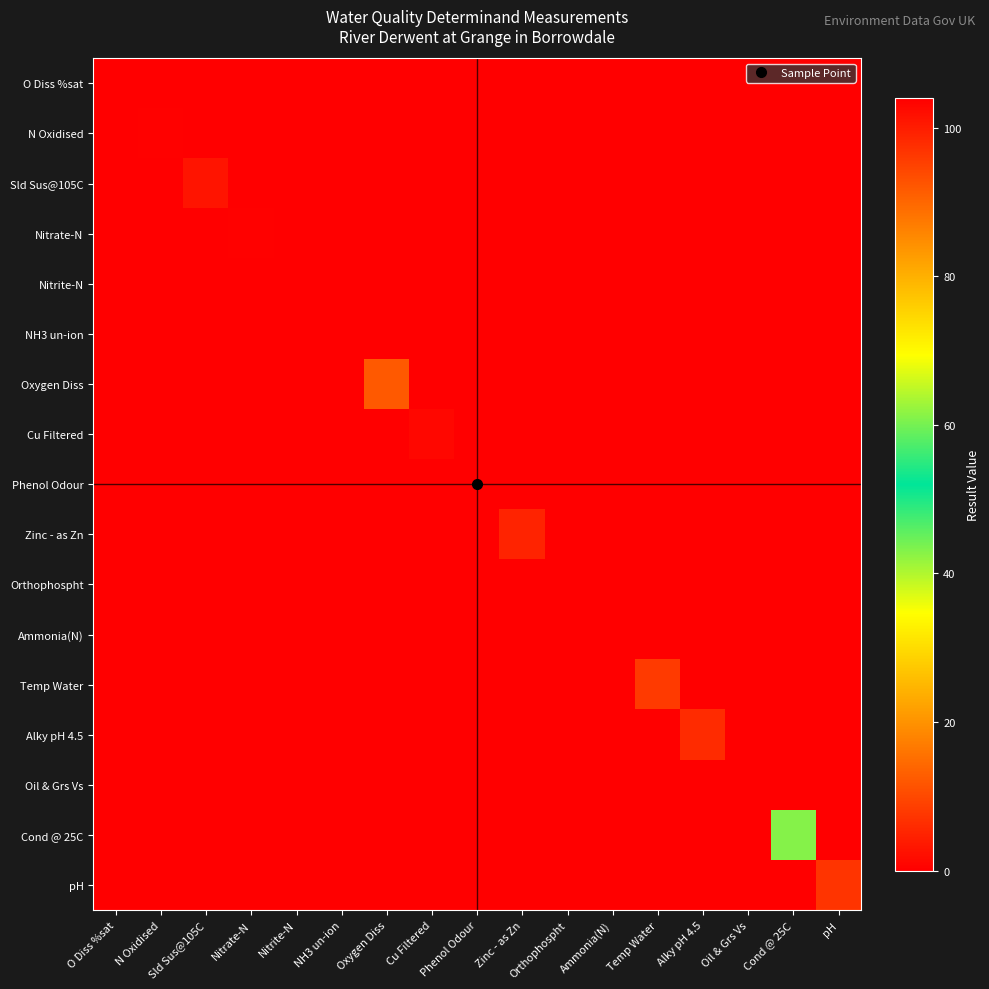

Reading left to right, what are all the values shown in this chart?

O Diss %sat: O Diss %sat=104.0	N Oxidised=0.0	Sld Sus@105C=0.0	Nitrate-N=0.0	Nitrite-N=0.0	NH3 un-ion=0.0	Oxygen Diss=0.0	Cu Filtered=0.0	Phenol Odour=0.0	Zinc - as Zn=0.0	Orthophospht=0.0	Ammonia(N)=0.0	Temp Water=0.0	Alky pH 4.5=0.0	Oil & Grs Vs=0.0	Cond @ 25C=0.0	pH=0.0
N Oxidised: O Diss %sat=0.0	N Oxidised=0.4	Sld Sus@105C=0.0	Nitrate-N=0.0	Nitrite-N=0.0	NH3 un-ion=0.0	Oxygen Diss=0.0	Cu Filtered=0.0	Phenol Odour=0.0	Zinc - as Zn=0.0	Orthophospht=0.0	Ammonia(N)=0.0	Temp Water=0.0	Alky pH 4.5=0.0	Oil & Grs Vs=0.0	Cond @ 25C=0.0	pH=0.0
Sld Sus@105C: O Diss %sat=0.0	N Oxidised=0.0	Sld Sus@105C=3.0	Nitrate-N=0.0	Nitrite-N=0.0	NH3 un-ion=0.0	Oxygen Diss=0.0	Cu Filtered=0.0	Phenol Odour=0.0	Zinc - as Zn=0.0	Orthophospht=0.0	Ammonia(N)=0.0	Temp Water=0.0	Alky pH 4.5=0.0	Oil & Grs Vs=0.0	Cond @ 25C=0.0	pH=0.0
Nitrate-N: O Diss %sat=0.0	N Oxidised=0.0	Sld Sus@105C=0.0	Nitrate-N=0.4	Nitrite-N=0.0	NH3 un-ion=0.0	Oxygen Diss=0.0	Cu Filtered=0.0	Phenol Odour=0.0	Zinc - as Zn=0.0	Orthophospht=0.0	Ammonia(N)=0.0	Temp Water=0.0	Alky pH 4.5=0.0	Oil & Grs Vs=0.0	Cond @ 25C=0.0	pH=0.0
Nitrite-N: O Diss %sat=0.0	N Oxidised=0.0	Sld Sus@105C=0.0	Nitrate-N=0.0	Nitrite-N=0.0	NH3 un-ion=0.0	Oxygen Diss=0.0	Cu Filtered=0.0	Phenol Odour=0.0	Zinc - as Zn=0.0	Orthophospht=0.0	Ammonia(N)=0.0	Temp Water=0.0	Alky pH 4.5=0.0	Oil & Grs Vs=0.0	Cond @ 25C=0.0	pH=0.0
NH3 un-ion: O Diss %sat=0.0	N Oxidised=0.0	Sld Sus@105C=0.0	Nitrate-N=0.0	Nitrite-N=0.0	NH3 un-ion=0.0	Oxygen Diss=0.0	Cu Filtered=0.0	Phenol Odour=0.0	Zinc - as Zn=0.0	Orthophospht=0.0	Ammonia(N)=0.0	Temp Water=0.0	Alky pH 4.5=0.0	Oil & Grs Vs=0.0	Cond @ 25C=0.0	pH=0.0
Oxygen Diss: O Diss %sat=0.0	N Oxidised=0.0	Sld Sus@105C=0.0	Nitrate-N=0.0	Nitrite-N=0.0	NH3 un-ion=0.0	Oxygen Diss=12.3	Cu Filtered=0.0	Phenol Odour=0.0	Zinc - as Zn=0.0	Orthophospht=0.0	Ammonia(N)=0.0	Temp Water=0.0	Alky pH 4.5=0.0	Oil & Grs Vs=0.0	Cond @ 25C=0.0	pH=0.0
Cu Filtered: O Diss %sat=0.0	N Oxidised=0.0	Sld Sus@105C=0.0	Nitrate-N=0.0	Nitrite-N=0.0	NH3 un-ion=0.0	Oxygen Diss=0.0	Cu Filtered=1.1	Phenol Odour=0.0	Zinc - as Zn=0.0	Orthophospht=0.0	Ammonia(N)=0.0	Temp Water=0.0	Alky pH 4.5=0.0	Oil & Grs Vs=0.0	Cond @ 25C=0.0	pH=0.0
Phenol Odour: O Diss %sat=0.0	N Oxidised=0.0	Sld Sus@105C=0.0	Nitrate-N=0.0	Nitrite-N=0.0	NH3 un-ion=0.0	Oxygen Diss=0.0	Cu Filtered=0.0	Phenol Odour=0.0	Zinc - as Zn=0.0	Orthophospht=0.0	Ammonia(N)=0.0	Temp Water=0.0	Alky pH 4.5=0.0	Oil & Grs Vs=0.0	Cond @ 25C=0.0	pH=0.0
Zinc - as Zn: O Diss %sat=0.0	N Oxidised=0.0	Sld Sus@105C=0.0	Nitrate-N=0.0	Nitrite-N=0.0	NH3 un-ion=0.0	Oxygen Diss=0.0	Cu Filtered=0.0	Phenol Odour=0.0	Zinc - as Zn=5.0	Orthophospht=0.0	Ammonia(N)=0.0	Temp Water=0.0	Alky pH 4.5=0.0	Oil & Grs Vs=0.0	Cond @ 25C=0.0	pH=0.0
Orthophospht: O Diss %sat=0.0	N Oxidised=0.0	Sld Sus@105C=0.0	Nitrate-N=0.0	Nitrite-N=0.0	NH3 un-ion=0.0	Oxygen Diss=0.0	Cu Filtered=0.0	Phenol Odour=0.0	Zinc - as Zn=0.0	Orthophospht=0.0	Ammonia(N)=0.0	Temp Water=0.0	Alky pH 4.5=0.0	Oil & Grs Vs=0.0	Cond @ 25C=0.0	pH=0.0
Ammonia(N): O Diss %sat=0.0	N Oxidised=0.0	Sld Sus@105C=0.0	Nitrate-N=0.0	Nitrite-N=0.0	NH3 un-ion=0.0	Oxygen Diss=0.0	Cu Filtered=0.0	Phenol Odour=0.0	Zinc - as Zn=0.0	Orthophospht=0.0	Ammonia(N)=0.0	Temp Water=0.0	Alky pH 4.5=0.0	Oil & Grs Vs=0.0	Cond @ 25C=0.0	pH=0.0
Temp Water: O Diss %sat=0.0	N Oxidised=0.0	Sld Sus@105C=0.0	Nitrate-N=0.0	Nitrite-N=0.0	NH3 un-ion=0.0	Oxygen Diss=0.0	Cu Filtered=0.0	Phenol Odour=0.0	Zinc - as Zn=0.0	Orthophospht=0.0	Ammonia(N)=0.0	Temp Water=8.1	Alky pH 4.5=0.0	Oil & Grs Vs=0.0	Cond @ 25C=0.0	pH=0.0
Alky pH 4.5: O Diss %sat=0.0	N Oxidised=0.0	Sld Sus@105C=0.0	Nitrate-N=0.0	Nitrite-N=0.0	NH3 un-ion=0.0	Oxygen Diss=0.0	Cu Filtered=0.0	Phenol Odour=0.0	Zinc - as Zn=0.0	Orthophospht=0.0	Ammonia(N)=0.0	Temp Water=0.0	Alky pH 4.5=6.0	Oil & Grs Vs=0.0	Cond @ 25C=0.0	pH=0.0
Oil & Grs Vs: O Diss %sat=0.0	N Oxidised=0.0	Sld Sus@105C=0.0	Nitrate-N=0.0	Nitrite-N=0.0	NH3 un-ion=0.0	Oxygen Diss=0.0	Cu Filtered=0.0	Phenol Odour=0.0	Zinc - as Zn=0.0	Orthophospht=0.0	Ammonia(N)=0.0	Temp Water=0.0	Alky pH 4.5=0.0	Oil & Grs Vs=0.0	Cond @ 25C=0.0	pH=0.0
Cond @ 25C: O Diss %sat=0.0	N Oxidised=0.0	Sld Sus@105C=0.0	Nitrate-N=0.0	Nitrite-N=0.0	NH3 un-ion=0.0	Oxygen Diss=0.0	Cu Filtered=0.0	Phenol Odour=0.0	Zinc - as Zn=0.0	Orthophospht=0.0	Ammonia(N)=0.0	Temp Water=0.0	Alky pH 4.5=0.0	Oil & Grs Vs=0.0	Cond @ 25C=43.0	pH=0.0
pH: O Diss %sat=0.0	N Oxidised=0.0	Sld Sus@105C=0.0	Nitrate-N=0.0	Nitrite-N=0.0	NH3 un-ion=0.0	Oxygen Diss=0.0	Cu Filtered=0.0	Phenol Odour=0.0	Zinc - as Zn=0.0	Orthophospht=0.0	Ammonia(N)=0.0	Temp Water=0.0	Alky pH 4.5=0.0	Oil & Grs Vs=0.0	Cond @ 25C=0.0	pH=7.3